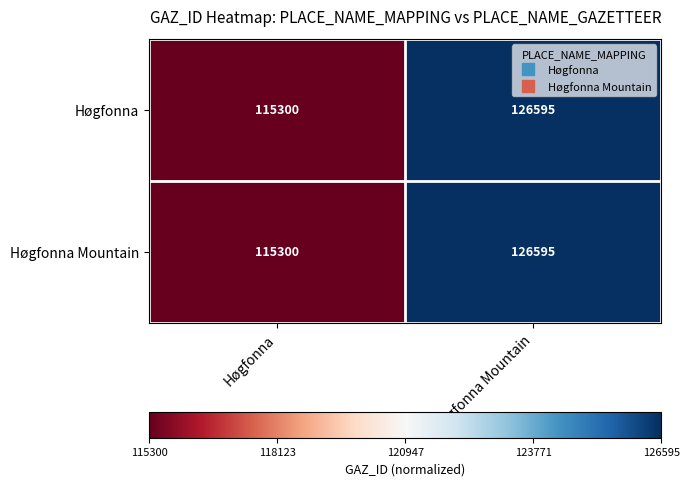

How many data points does each series have?

2